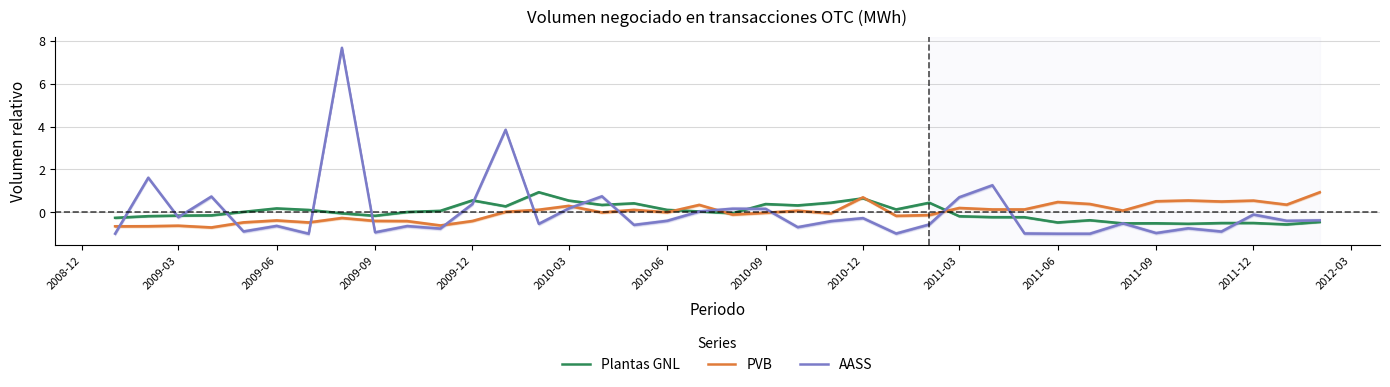

What is the value of the Plantas GNL point at the 37th from the left?

-0.6